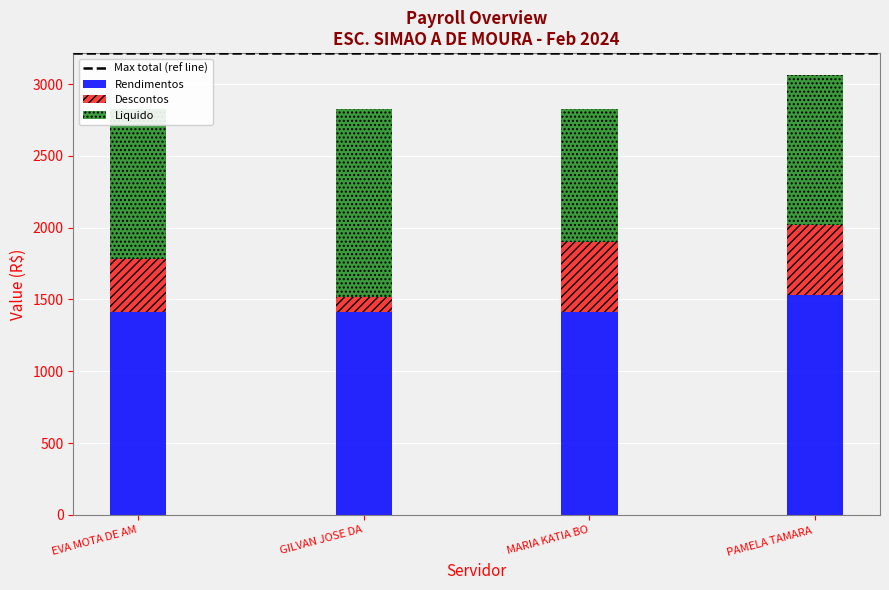

What is the maximum value for Rendimentos?

1531.6